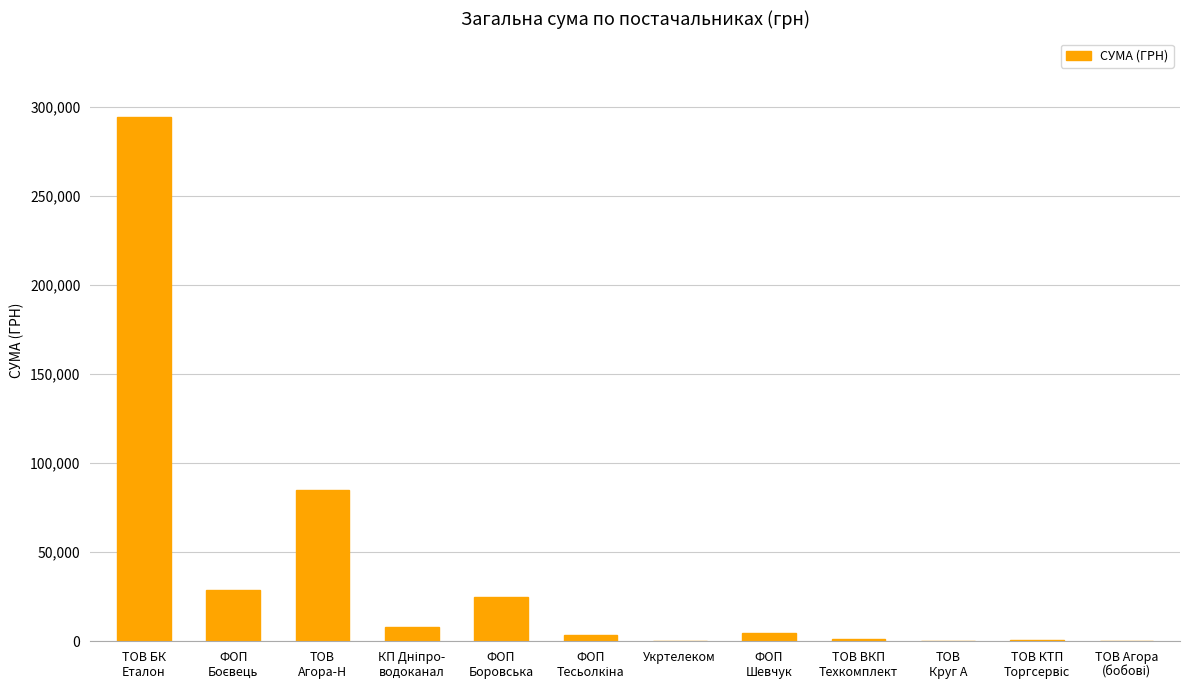

What is the sum of all values?

450333.1